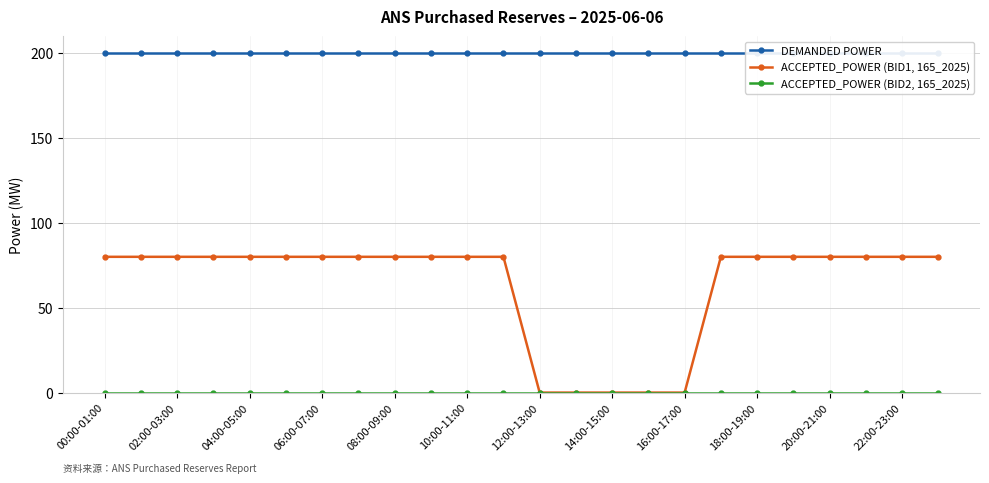

True or false: DEMANDED POWER and ACCEPTED_POWER (BID1, 165_2025) intersect in this chart.

False